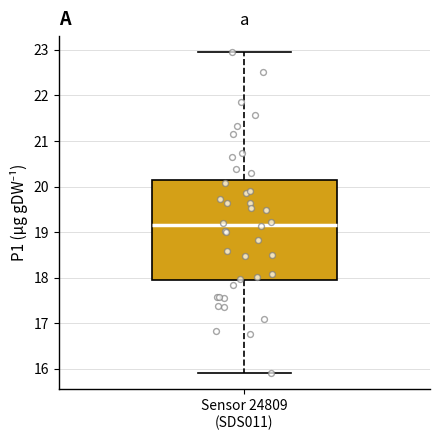

Where is the upper edge of the box for Sensor 24809 (SDS011) on the y-axis? The values are not printed on the chart, so give them approximately, as read against the axis.

20.1